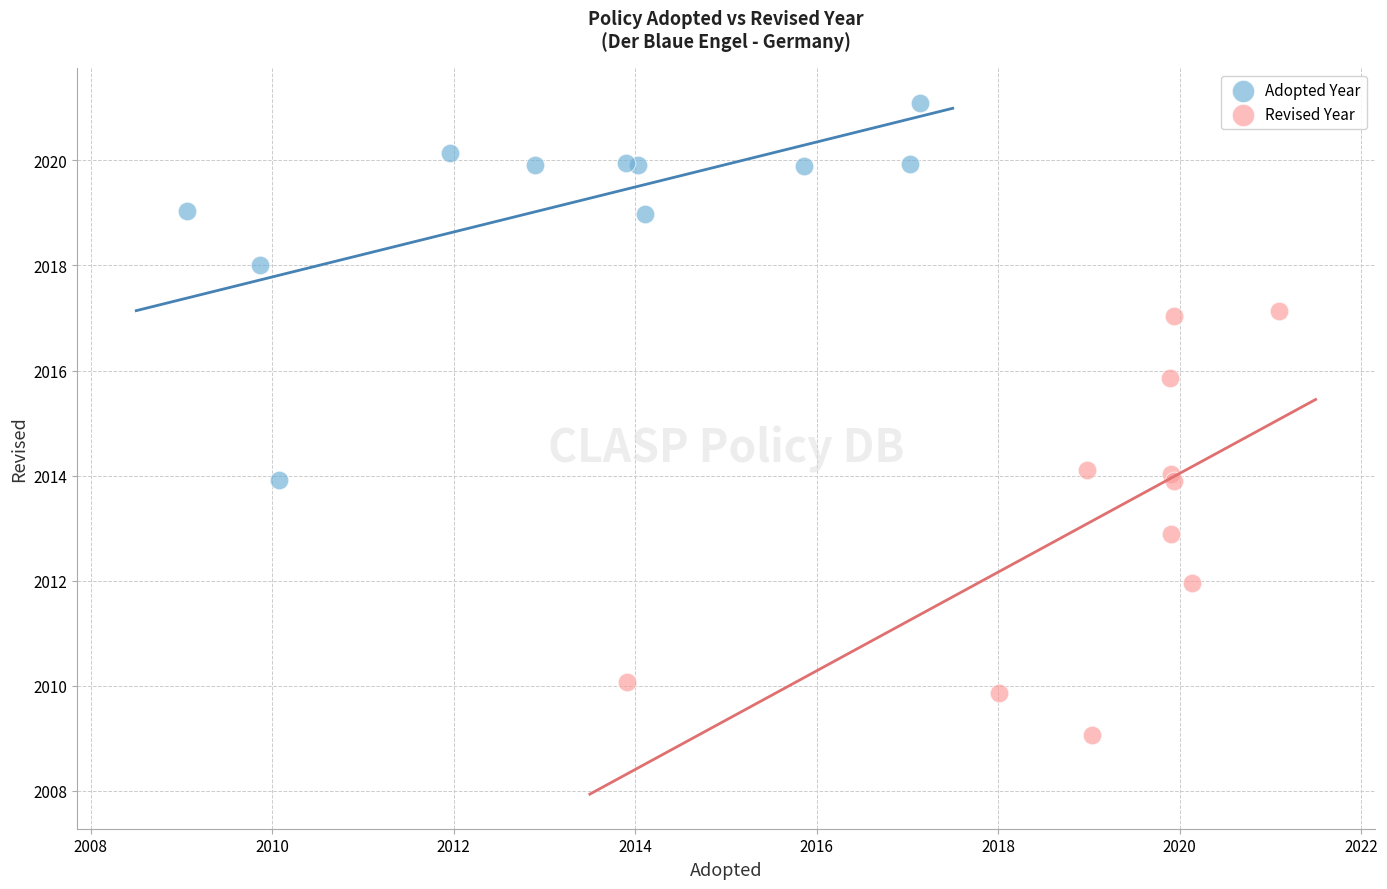

Which series contains the lowest Y value?

Revised Year